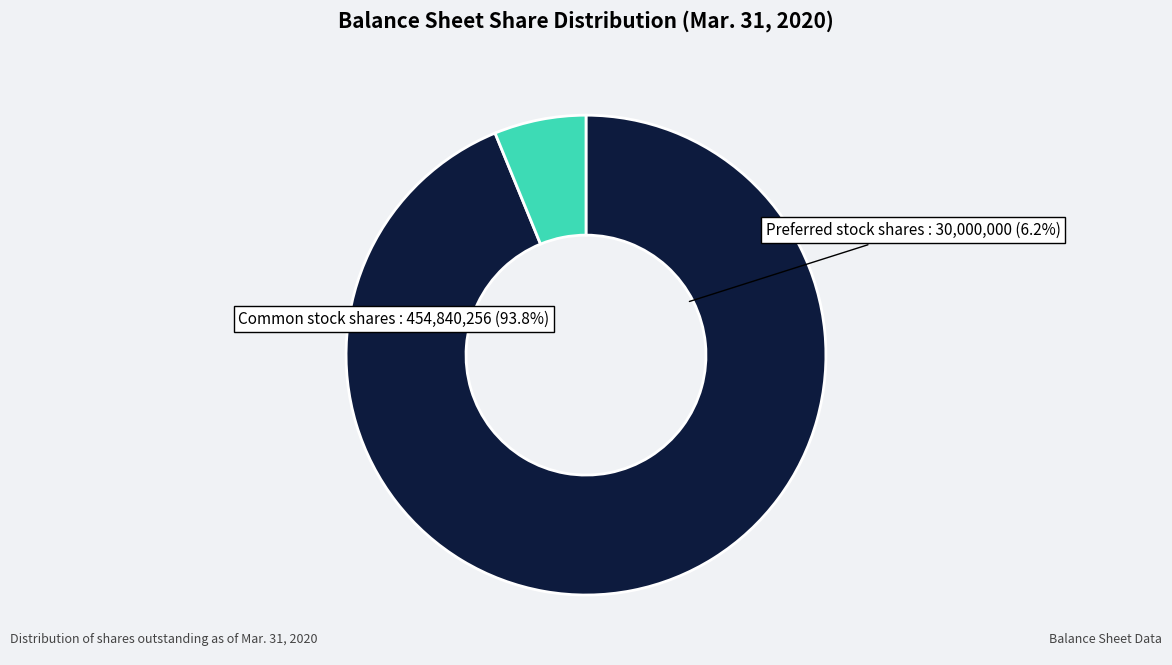

Is there any slice that represents more than half of the pie?

Yes